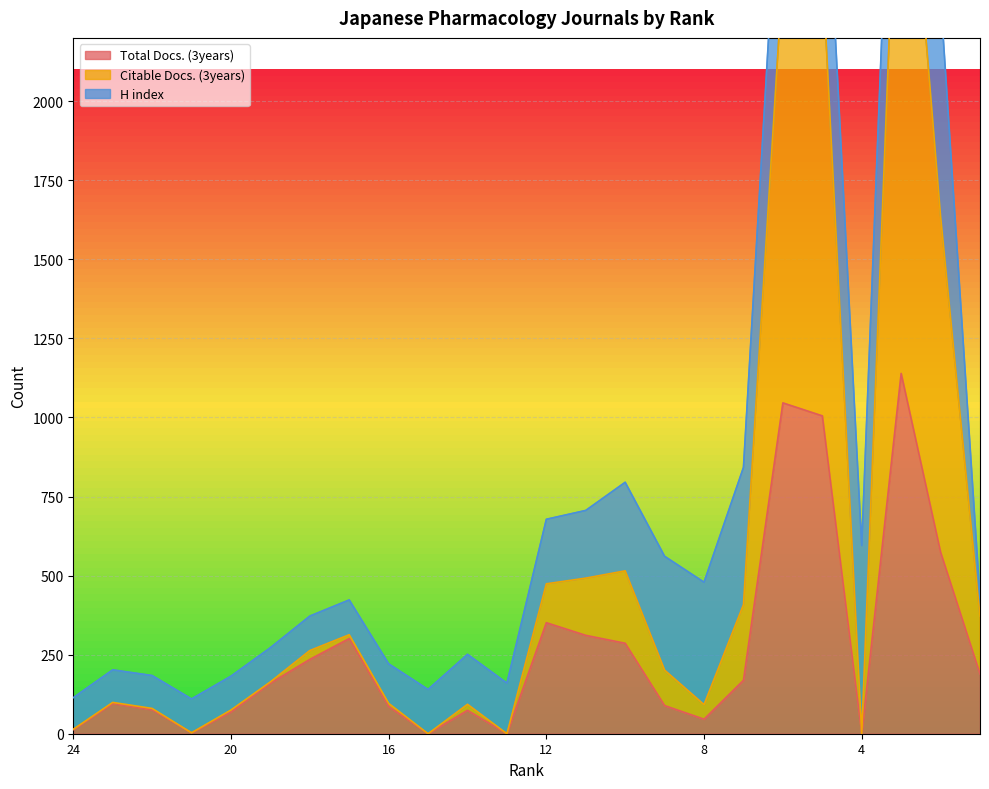

The value of Total Docs. (3years) at 4 is 759. True or false?

False